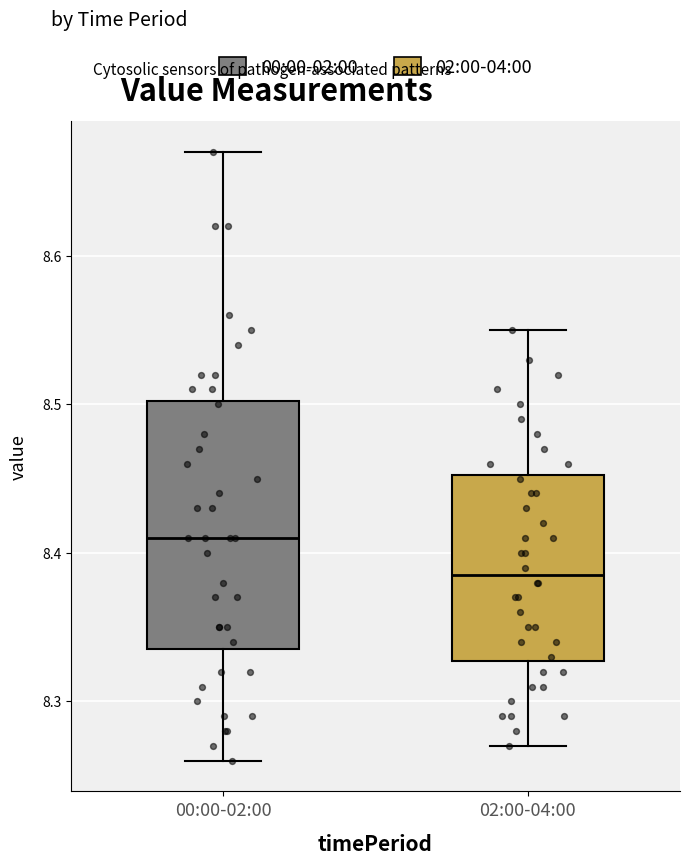

Which box has the lowest median line?

02:00-04:00